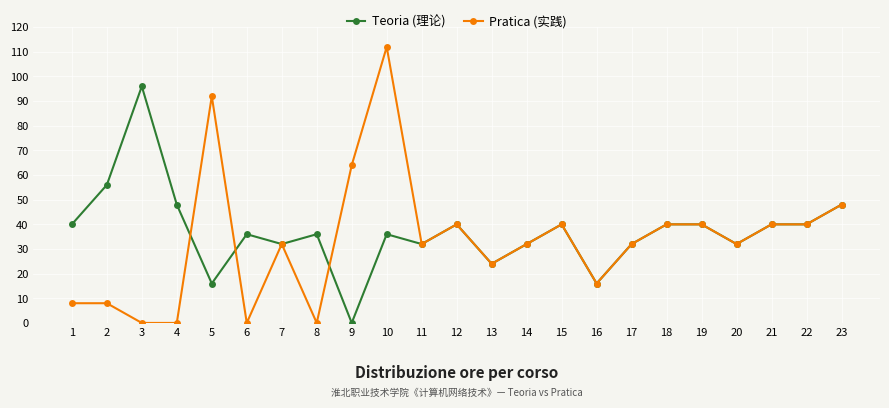

The value of Pratica (实践) at 2 is 13. True or false?

False